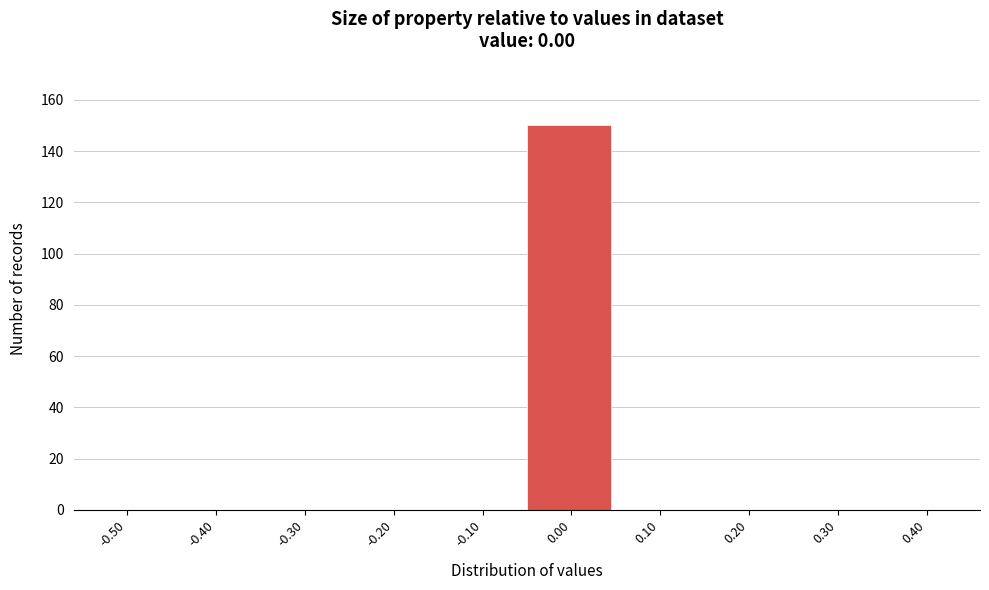

Reading left to right, transcribe all the data shown in this chart.

-0.50=0	-0.40=0	-0.30=0	-0.20=0	-0.10=0	0.00=150	0.10=0	0.20=0	0.30=0	0.40=0